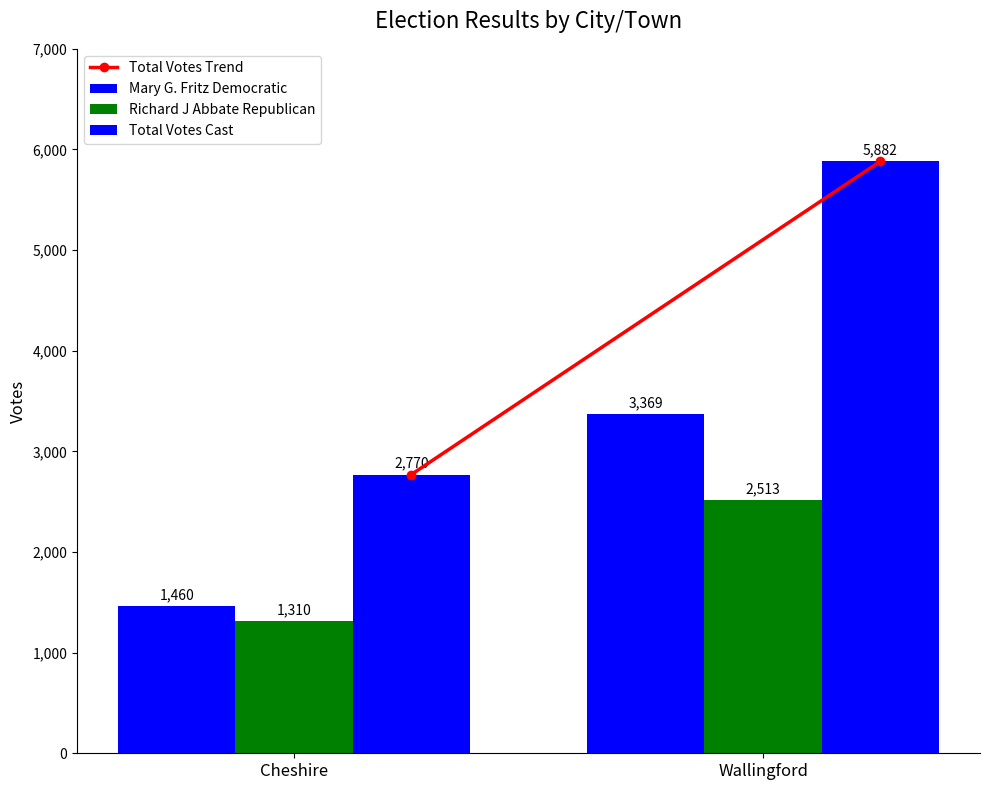

Reading left to right, extract all data points from this chart.

Total Votes Trend: Cheshire=2770	Wallingford=5882
Mary G. Fritz Democratic: Cheshire=1460	Wallingford=3369
Richard J Abbate Republican: Cheshire=1310	Wallingford=2513
Total Votes Cast: Cheshire=2770	Wallingford=5882